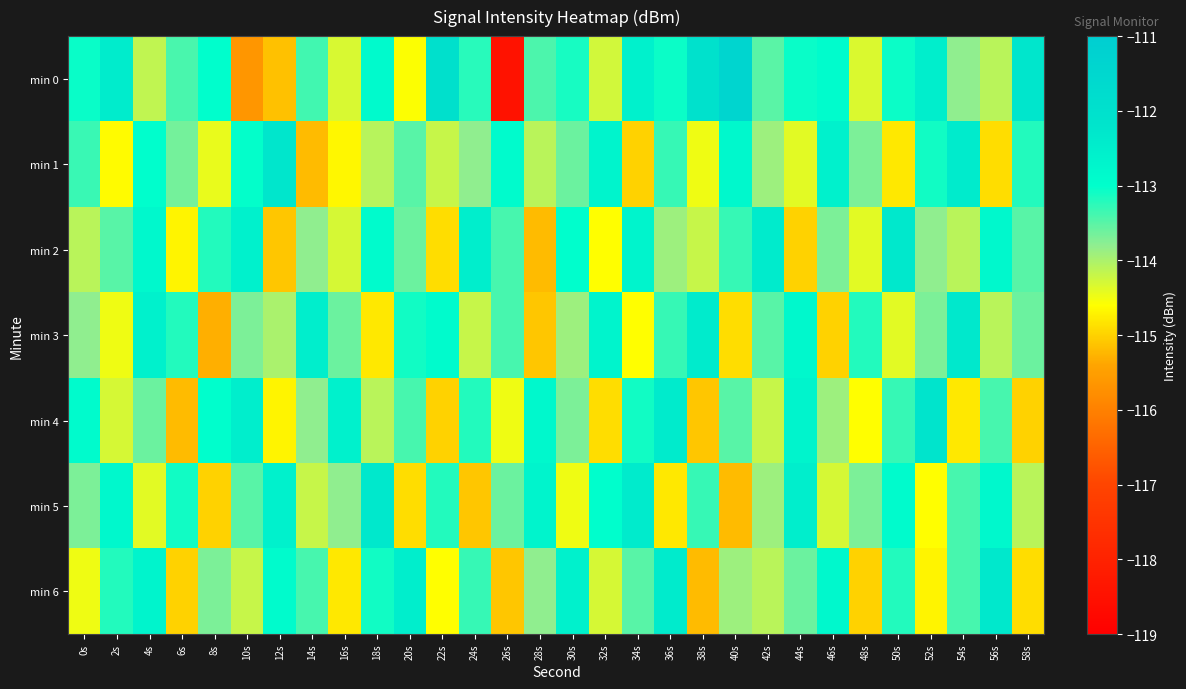

What is the maximum value shown in the chart?

-111.4